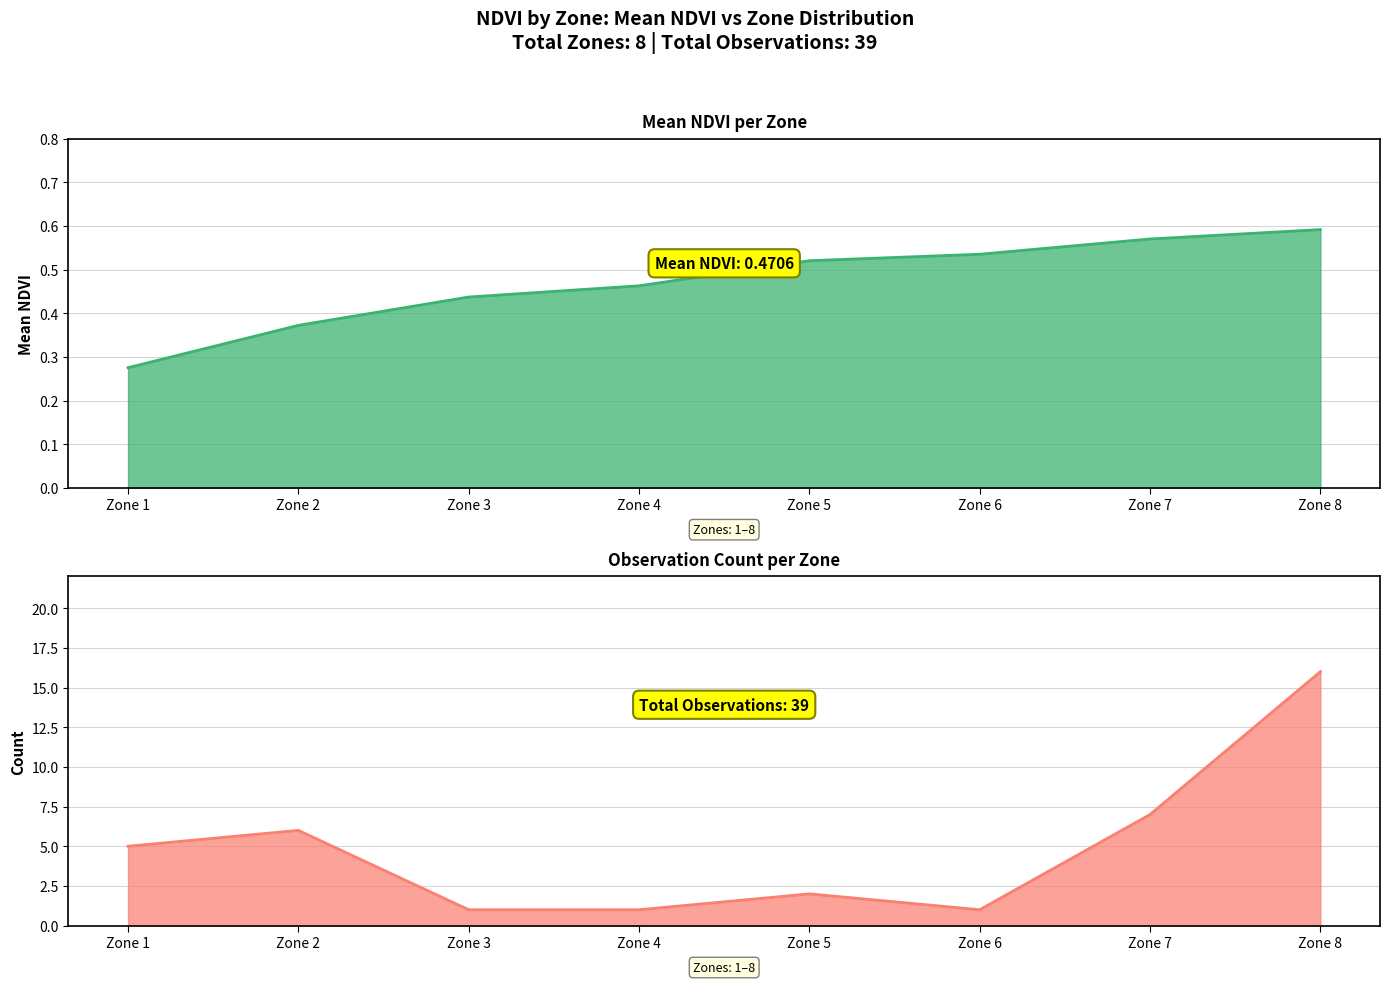

Which has a higher value, Zone 7 or Zone 4?

Zone 7